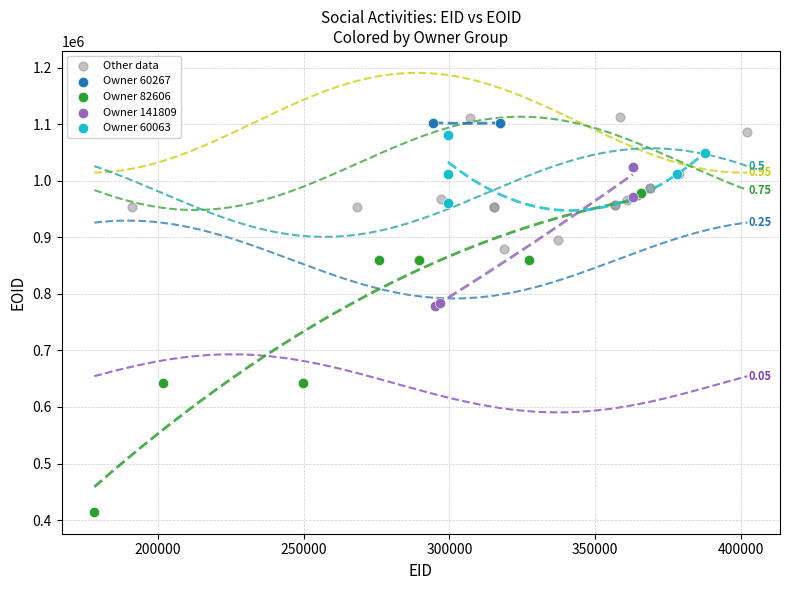

Which series has the largest Y range (max minus min)?

Owner 82606